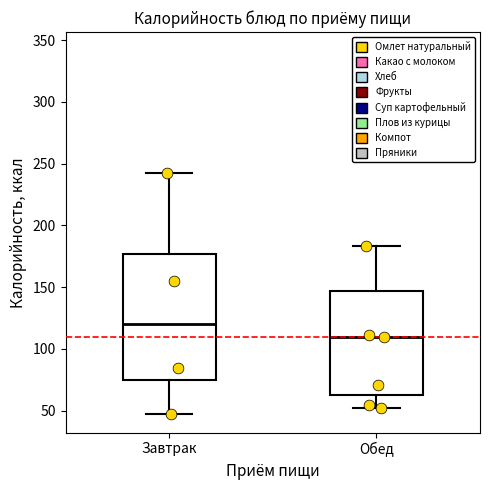

Reading left to right, transcribe this box plot: for each box, give where its median line is, the range the box spans, and where its two whiskers end, as read against the y-axis. The values are not printed on the chart, so give them approximately, as read against the axis.

Завтрак: median 120, box 75 to 175, whiskers 45 to 245
Обед: median 110, box 60 to 145, whiskers 50 to 185